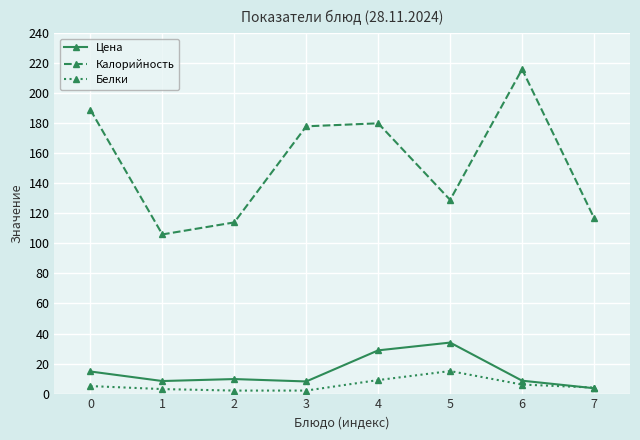

What is the sum of all Белки values?

46.0